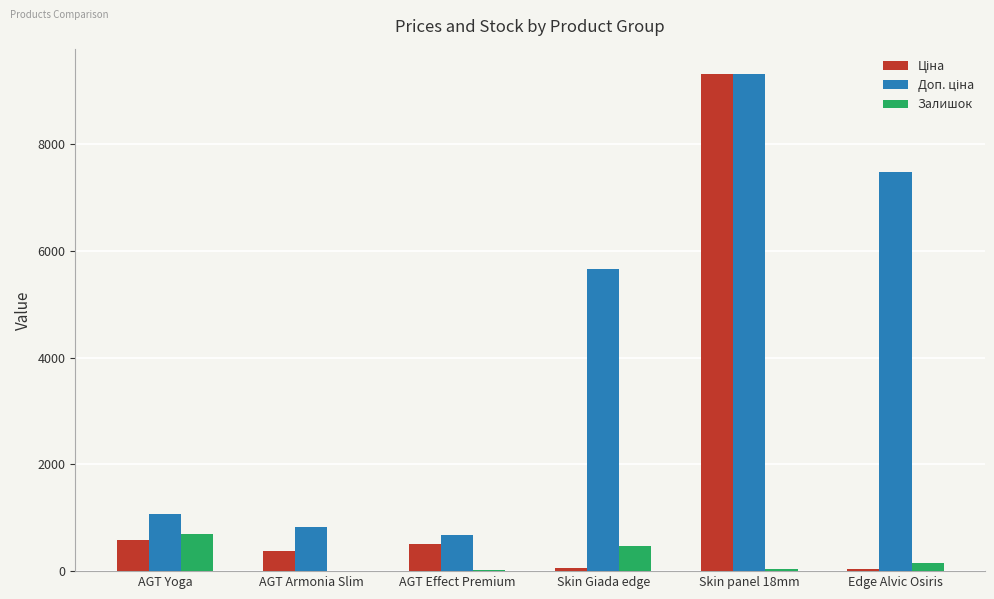

The value of Залишок at AGT Yoga is 217.9. True or false?

False